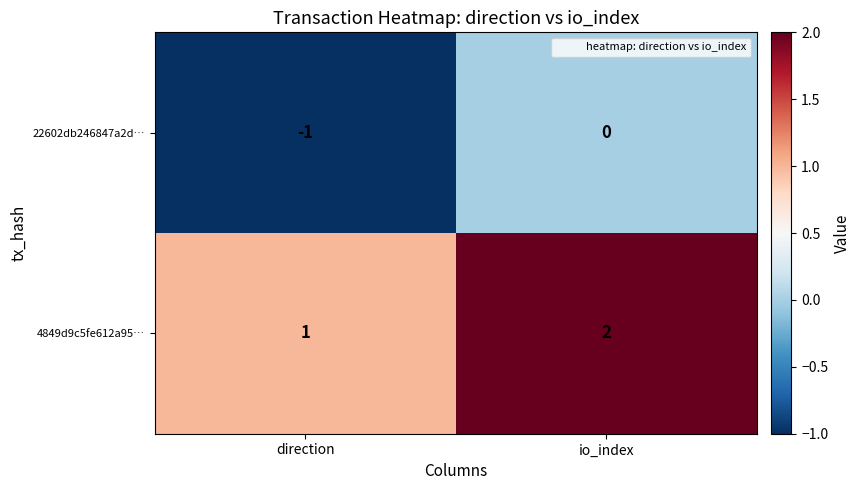

What is the smallest value displayed?

-1